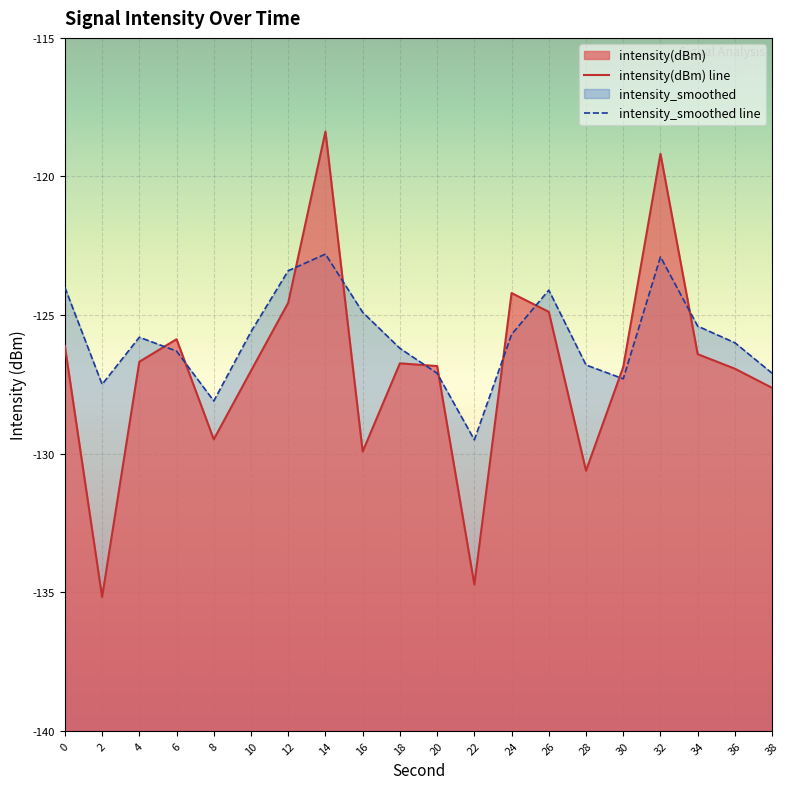

List the series in order of their overall mean, highest first.

intensity_smoothed, intensity(dBm)